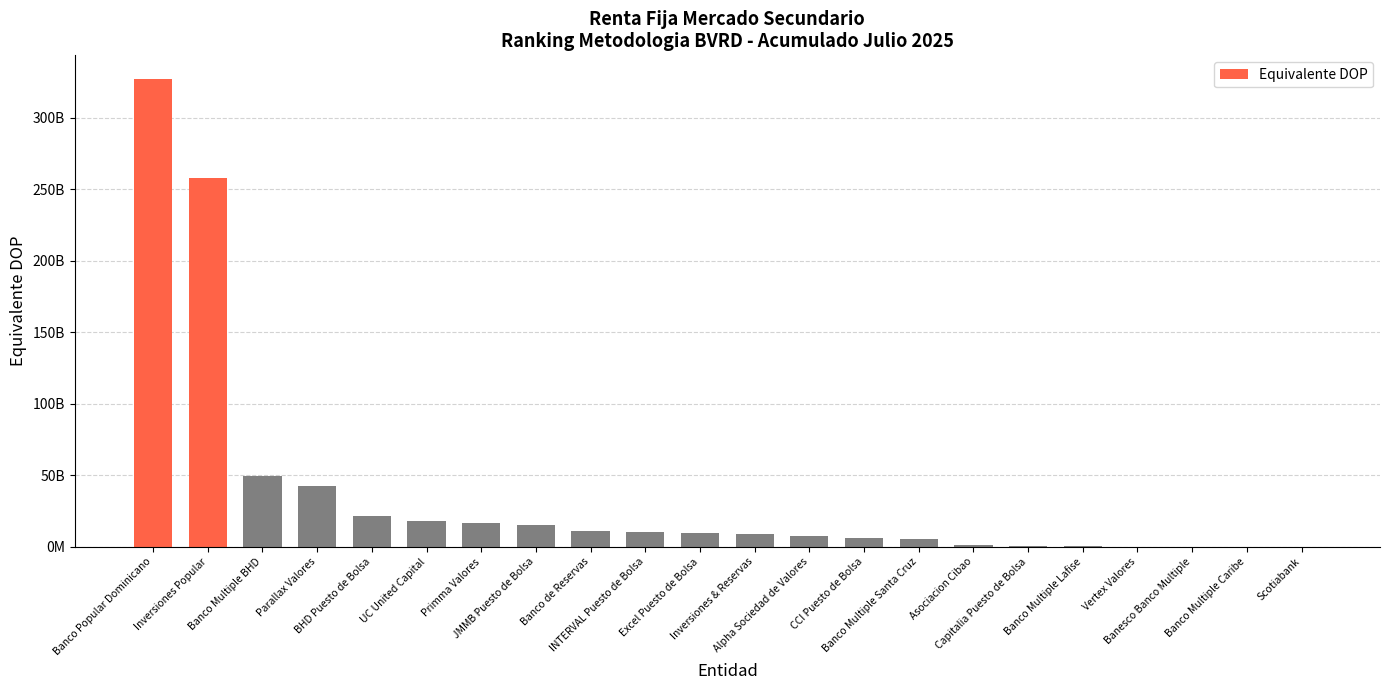

Are the bars horizontal?

No